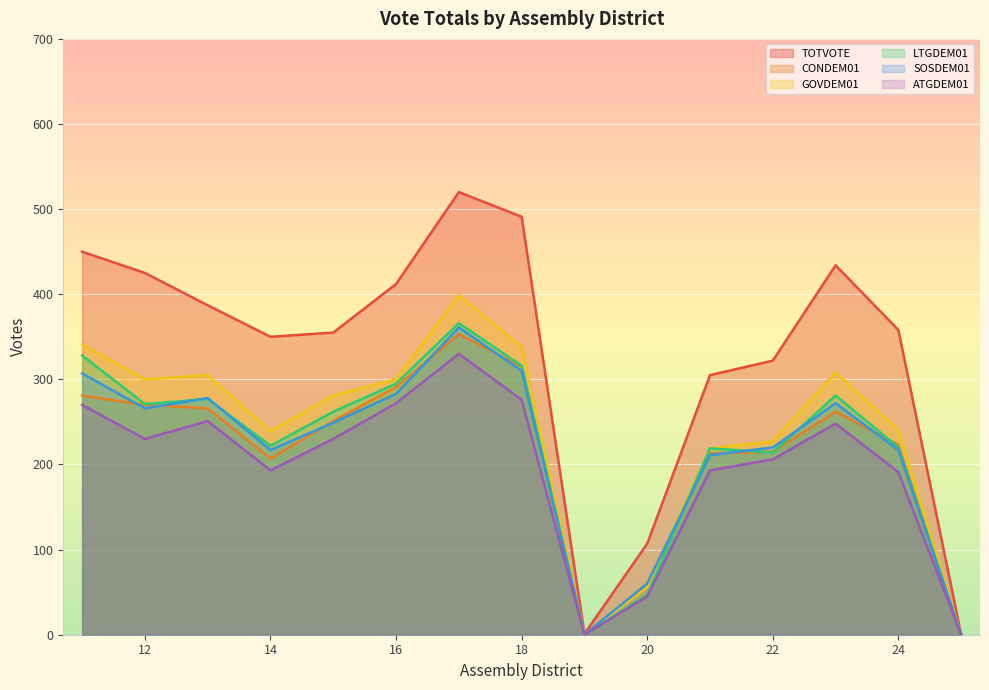

Which series has the widest spread of values?

TOTVOTE